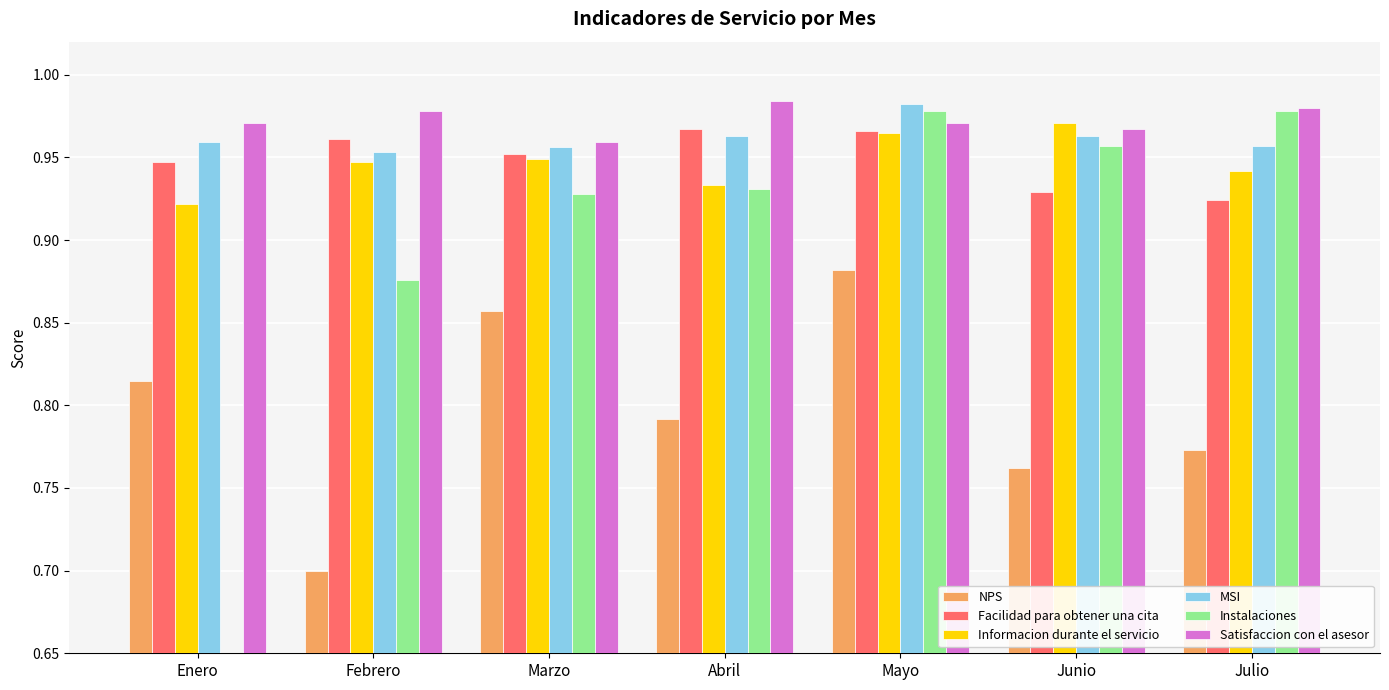

Where is Facilidad para obtener una cita nearest to the value 0?

Julio